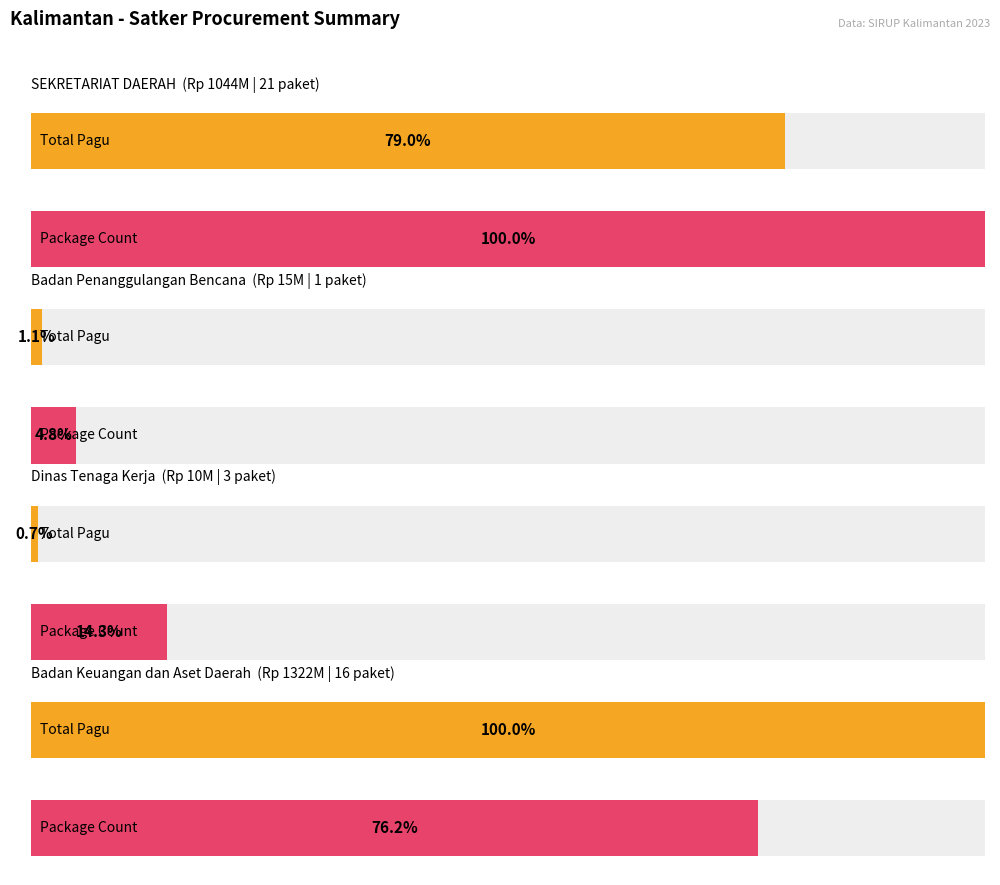

Which series has the largest range (max minus min)?

Pagu